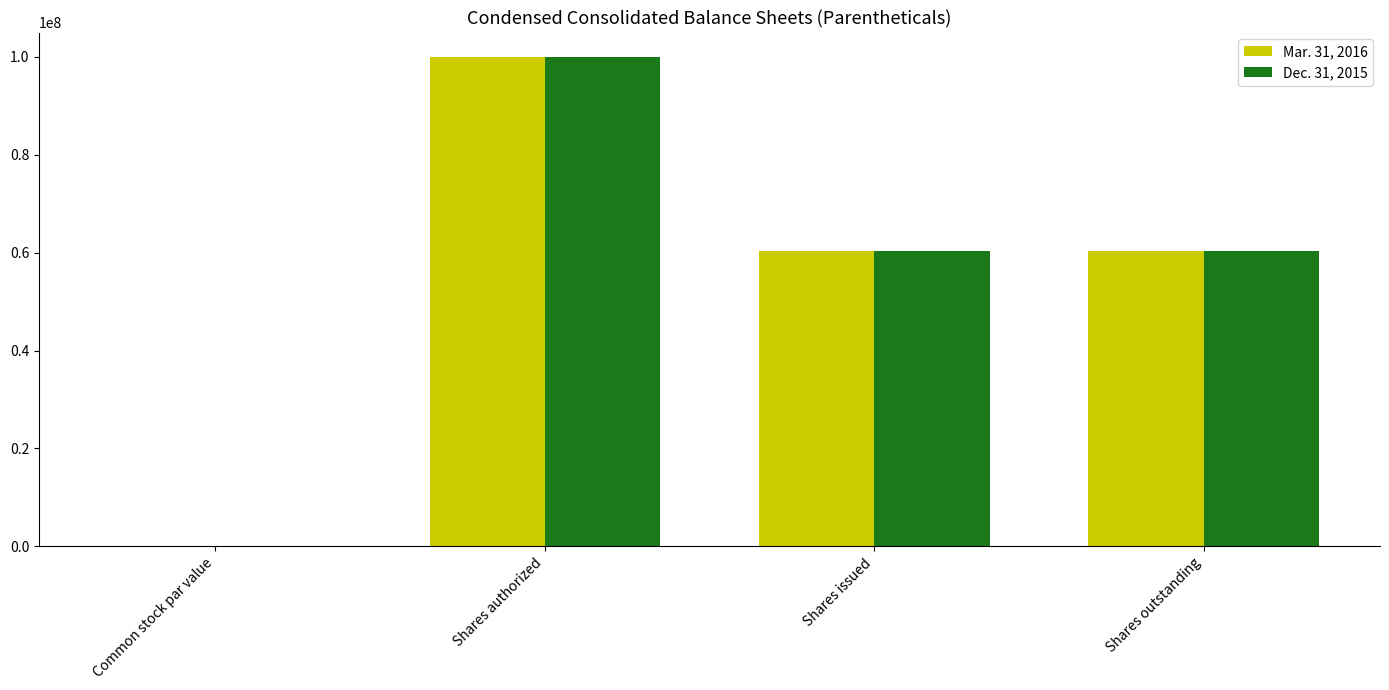

Is it true that Mar. 31, 2016 equals 60300001.0 at Shares issued?

True